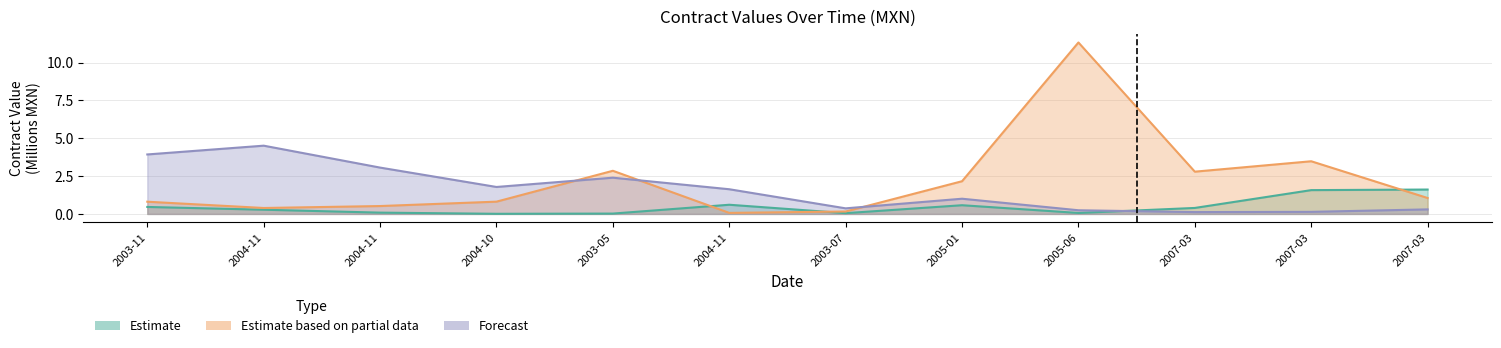

After their last crossing, which series has the higher values: Estimate based on partial data or Estimate?

Estimate